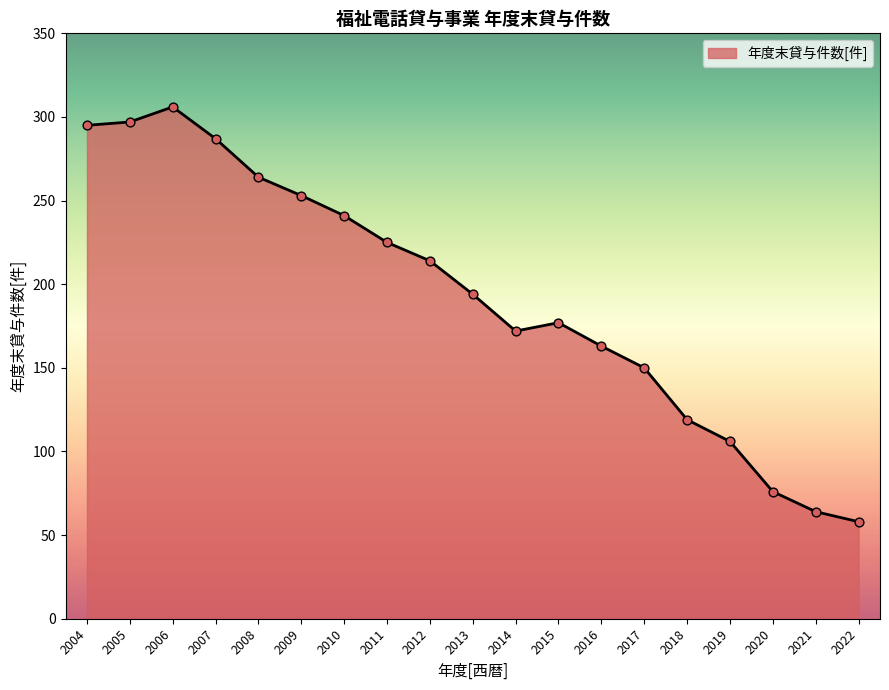

Approximately how many times larger is the value at 2008 compared to 2014?

1.5